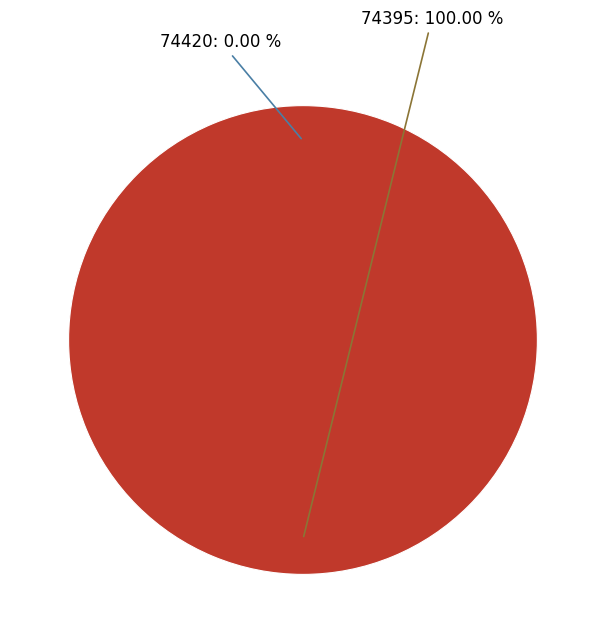

Which slice represents more than half of the pie?

74395